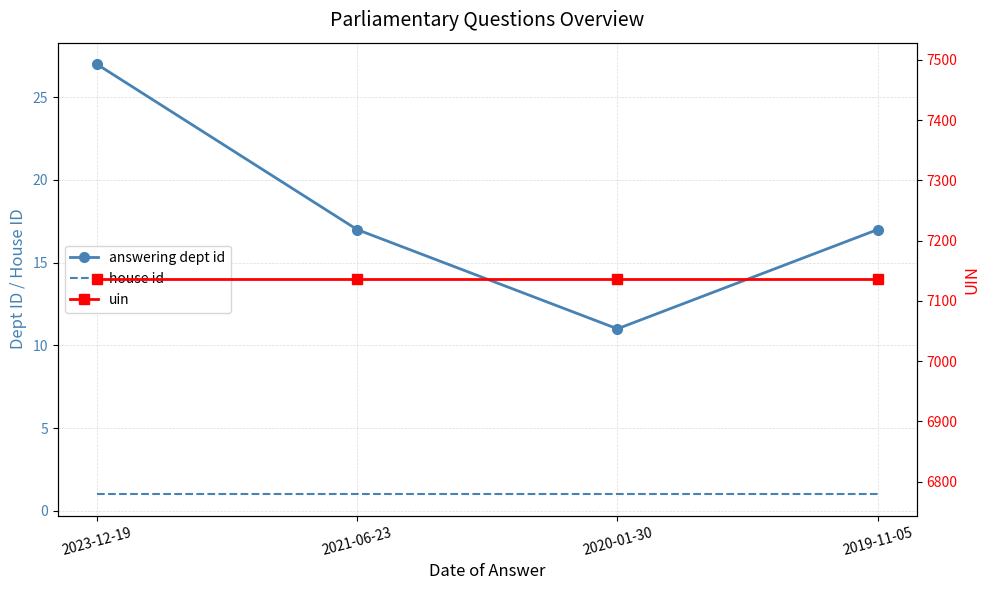

What is the approximate value of house id at 2020-01-30?

1